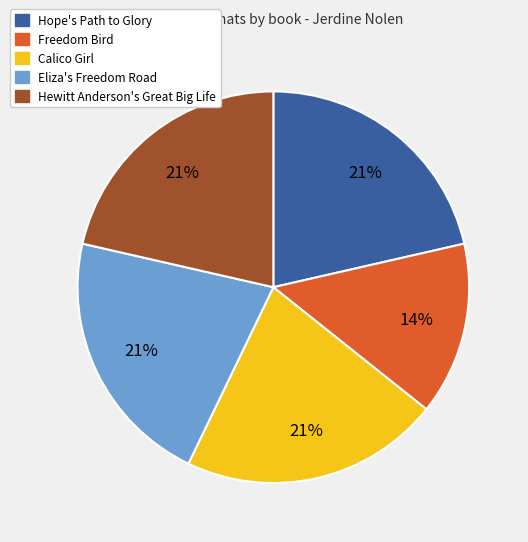

Is Hewitt Anderson's Great Big Life the majority of the pie?

No